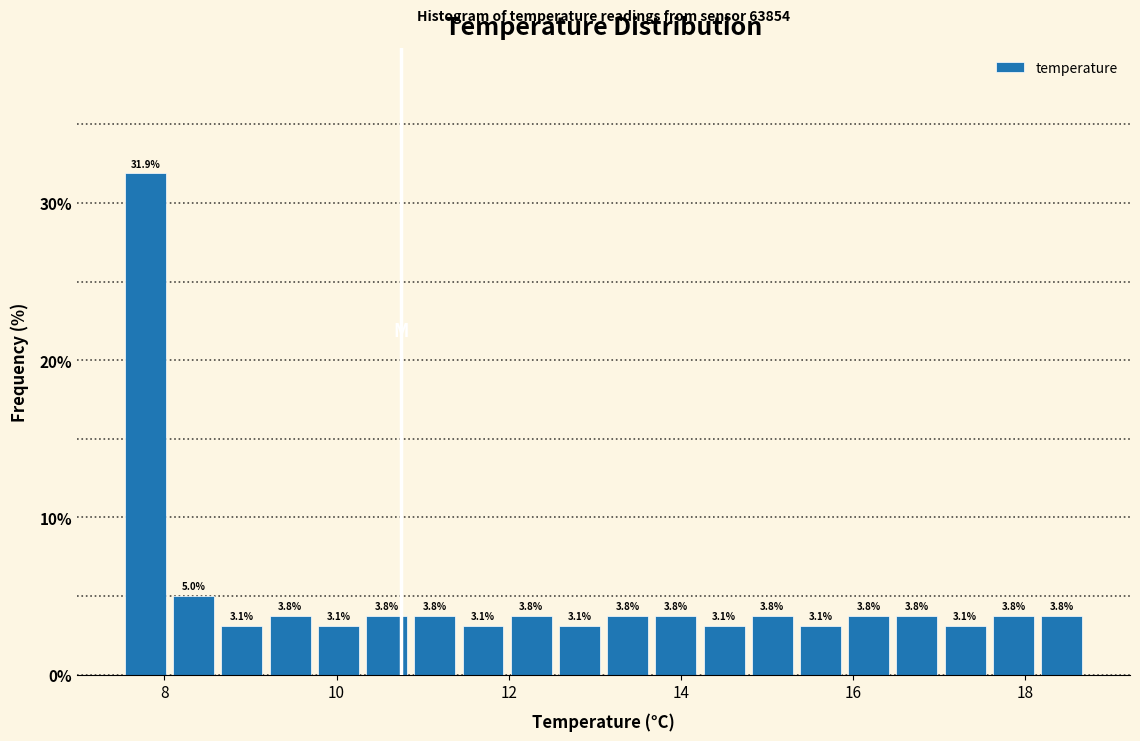

Read against the x-axis, roughly where is the centre of the tallest bar?

7.8